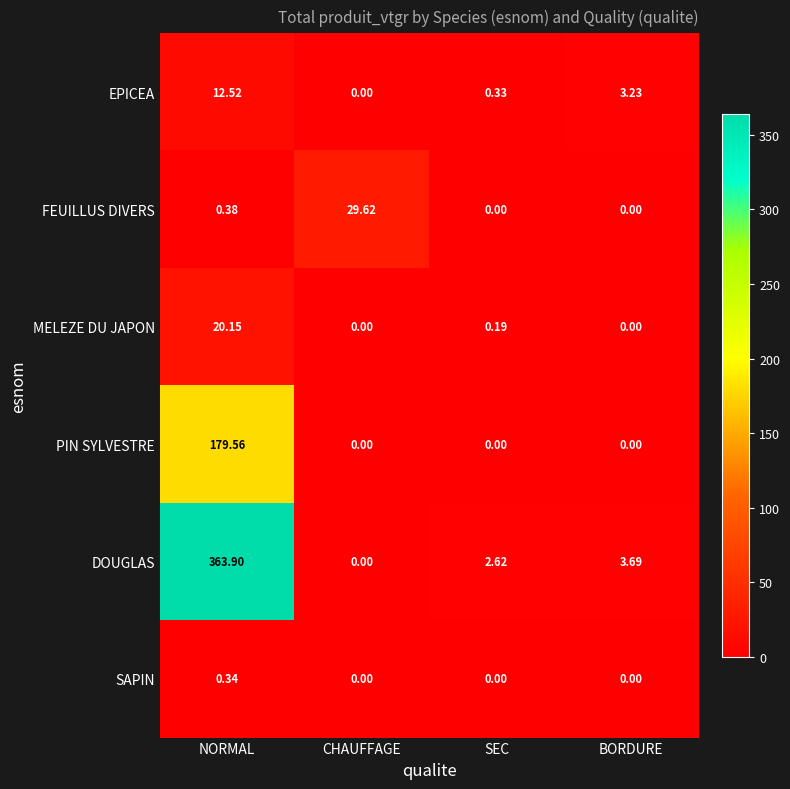

Where is EPICEA nearest to the value 6?

BORDURE